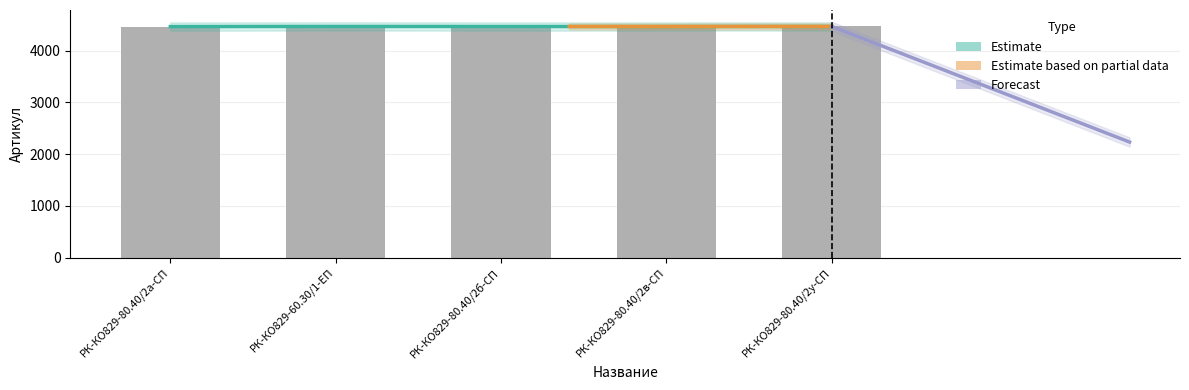

What is the label of the 1st bar from the left?

РК-КО829-80.40/2а-СП